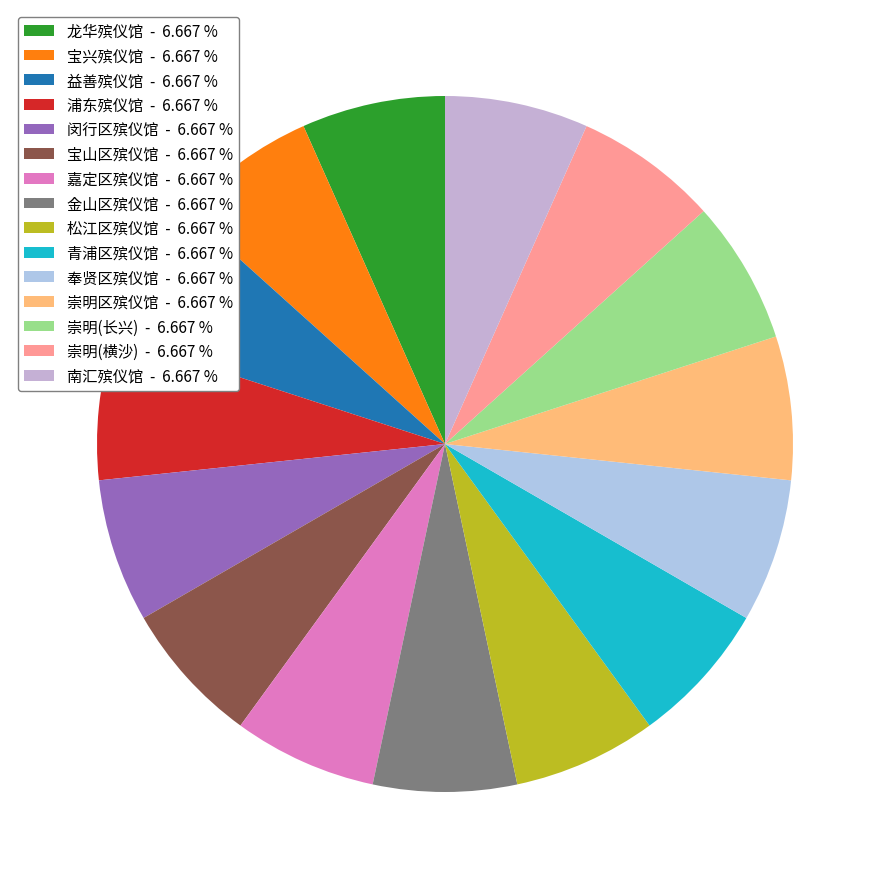

How many segments does this pie chart have?

15